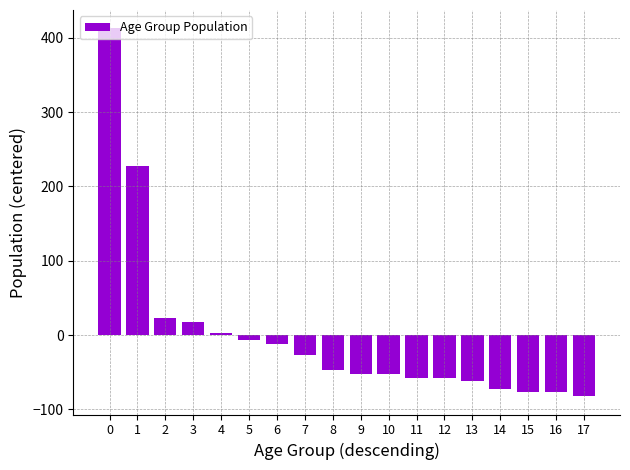

What is the greatest value displayed?

412.8